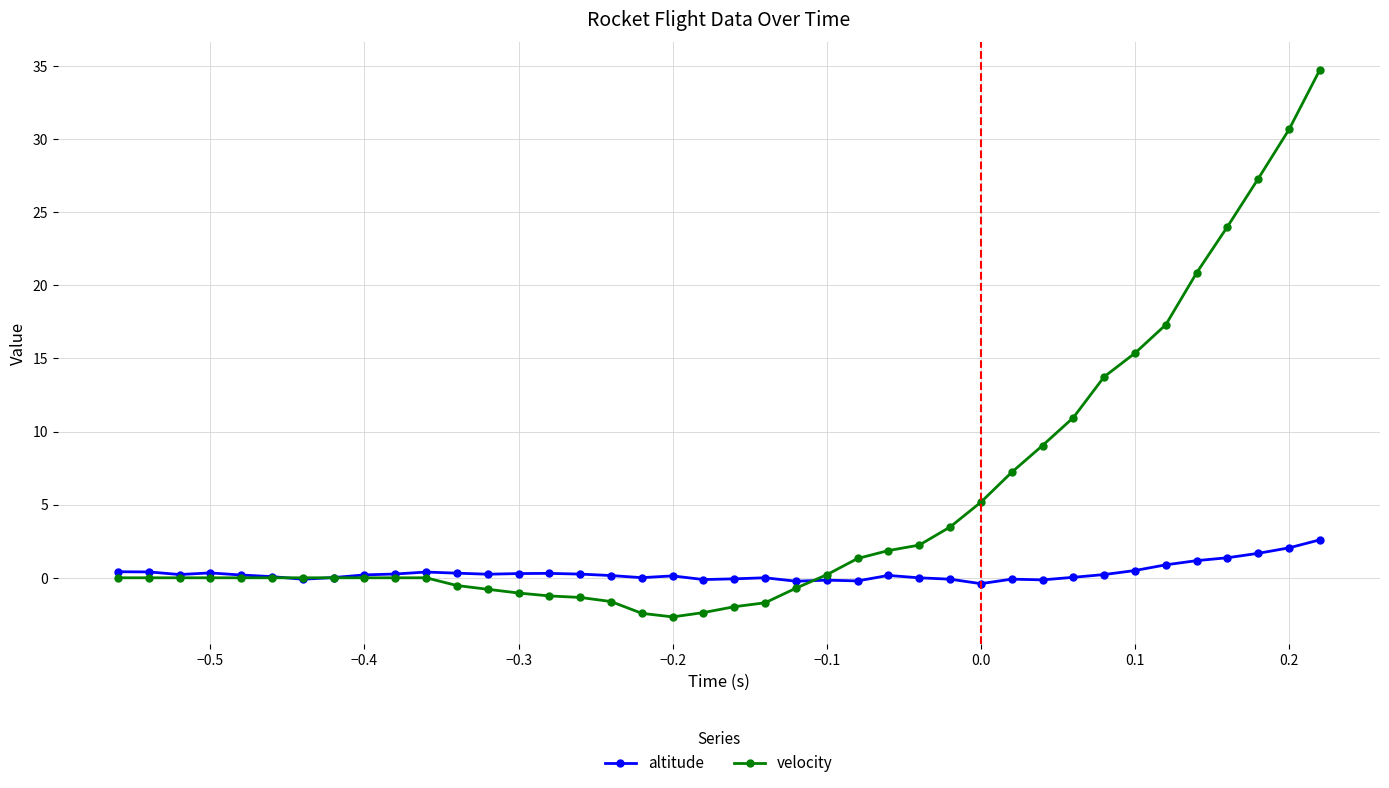

At how many categories does at least one series exceed 25?

3